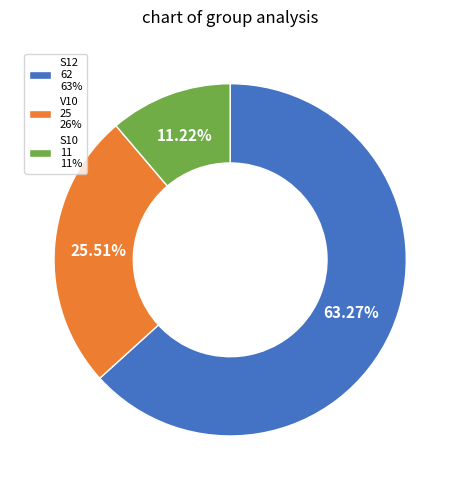

Is there a majority slice in this chart?

Yes